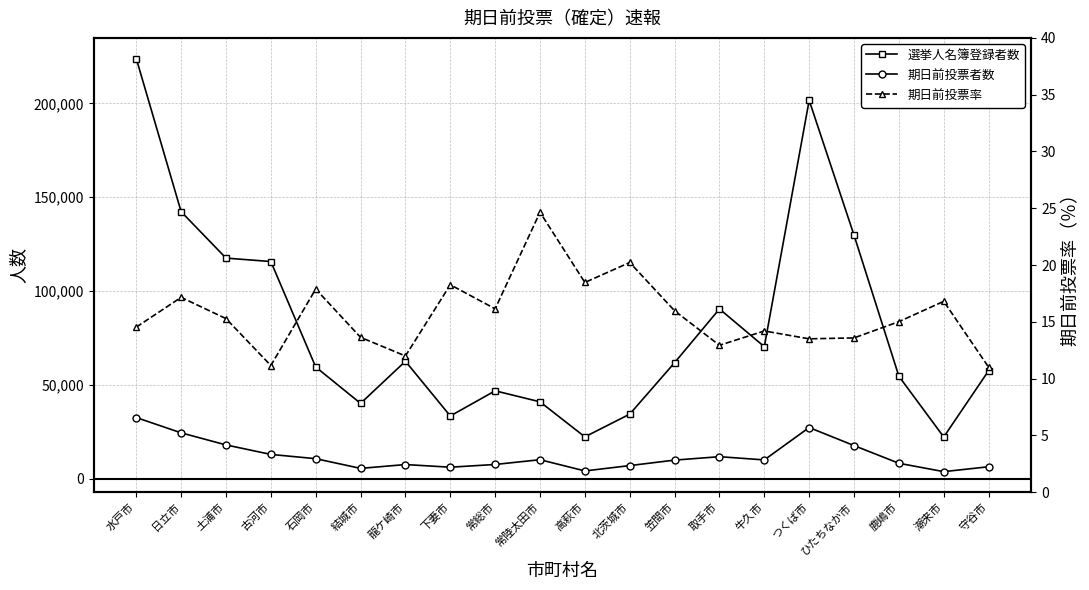

Reading left to right, list all the values displayed in this chart.

選挙人名簿登録者数: 水戸市=223936.0	日立市=142307.0	土浦市=117563.0	古河市=115734.0	石岡市=59513.0	結城市=40126.0	龍ケ崎市=62577.0	下妻市=33403.0	常総市=46822.0	常陸太田市=40951.0	高萩市=22274.0	北茨城市=34383.0	笠間市=61812.0	取手市=90459.0	牛久市=70354.0	つくば市=201660.0	ひたちなか市=129780.0	鹿嶋市=54582.0	潮来市=22209.0	守谷市=57534.0
期日前投票者数: 水戸市=32562.0	日立市=24416.0	土浦市=17978.0	古河市=12912.0	石岡市=10644.0	結城市=5473.0	龍ケ崎市=7509.0	下妻市=6102.0	常総市=7560.0	常陸太田市=10093.0	高萩市=4113.0	北茨城市=6957.0	笠間市=9880.0	取手市=11706.0	牛久市=9987.0	つくば市=27247.0	ひたちなか市=17632.0	鹿嶋市=8197.0	潮来市=3733.0	守谷市=6335.0
期日前投票率: 水戸市=14.5	日立市=17.2	土浦市=15.3	古河市=11.2	石岡市=17.9	結城市=13.6	龍ケ崎市=12.0	下妻市=18.3	常総市=16.1	常陸太田市=24.6	高萩市=18.5	北茨城市=20.2	笠間市=16.0	取手市=12.9	牛久市=14.2	つくば市=13.5	ひたちなか市=13.6	鹿嶋市=15.0	潮来市=16.8	守谷市=11.0